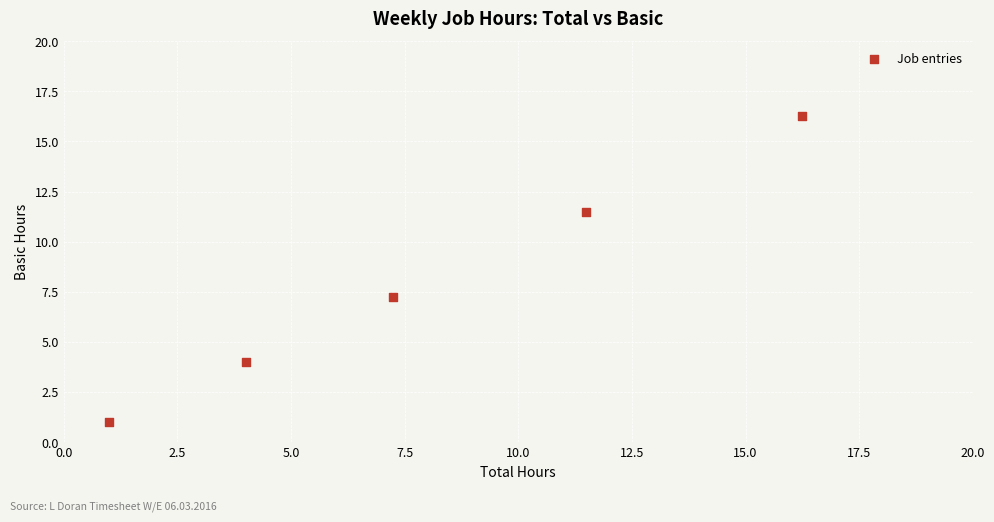

What is the average X value?

8.0